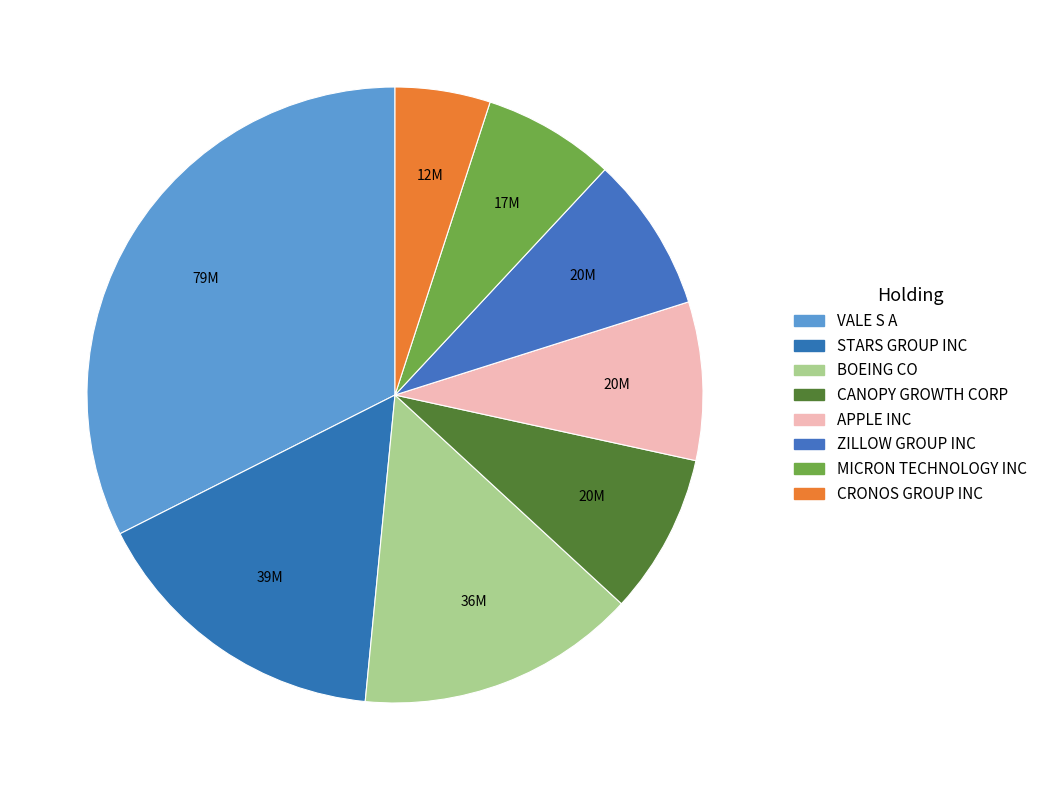

Count the number of slices in the pie.

8